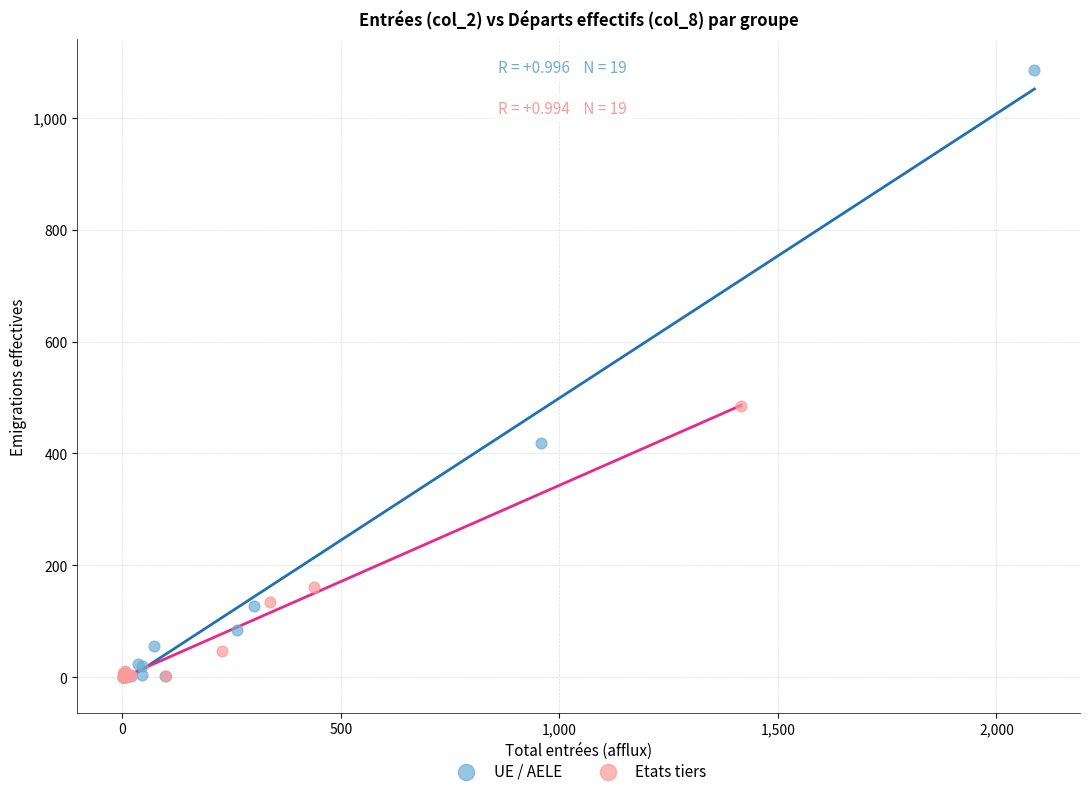

Which series has the widest spread of Y values?

UE / AELE